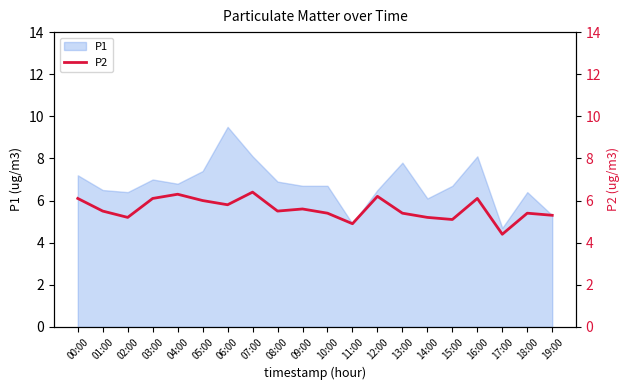

At which category does the chart reach its minimum across all series?

17:00